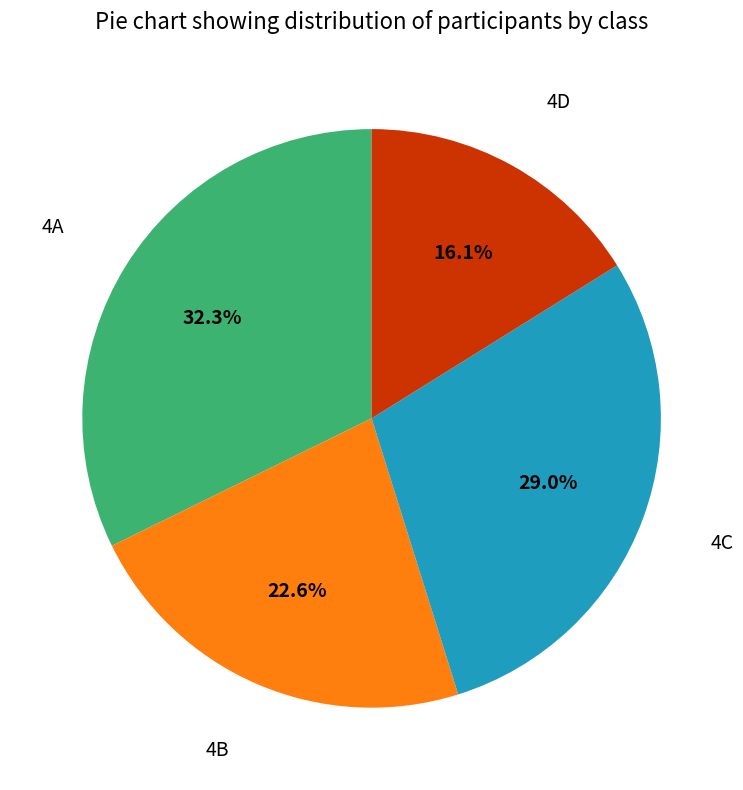

To the nearest percent, what is the difference between the largest and smallest slice percentages?

16%